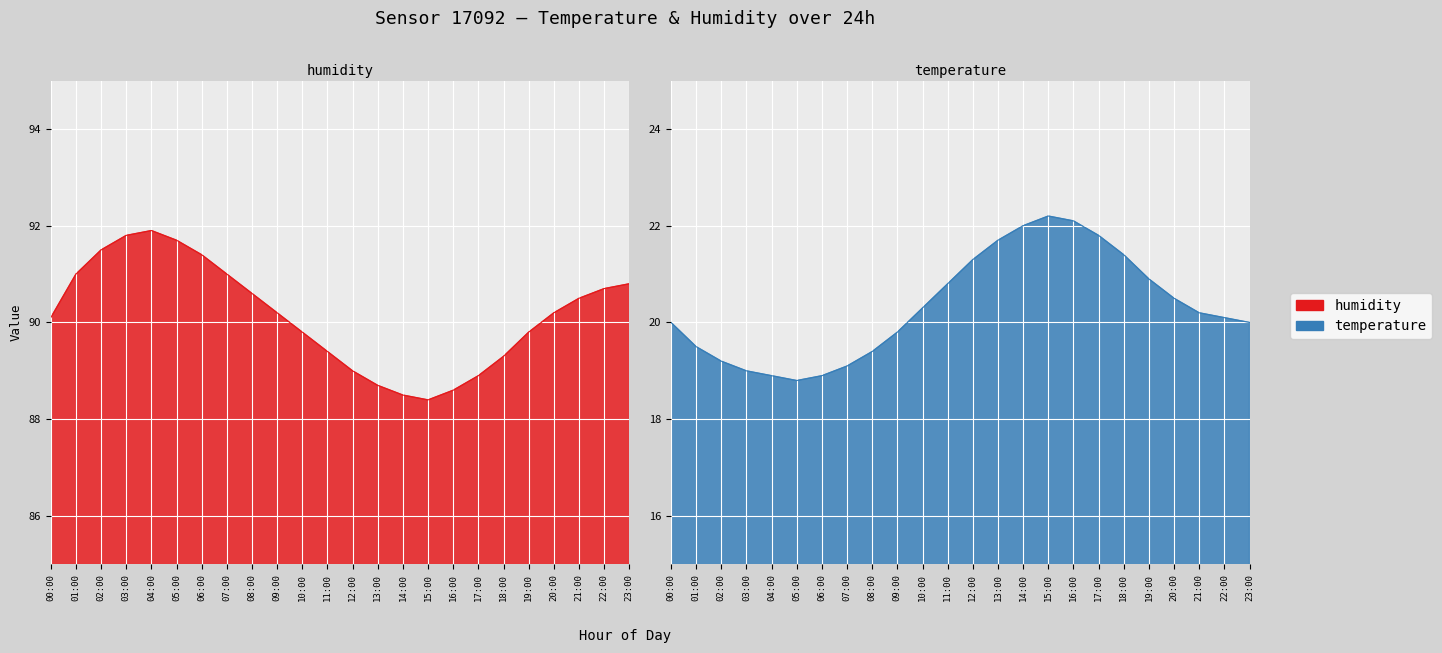

Between 18:00 and 11:00, which is larger?

11:00